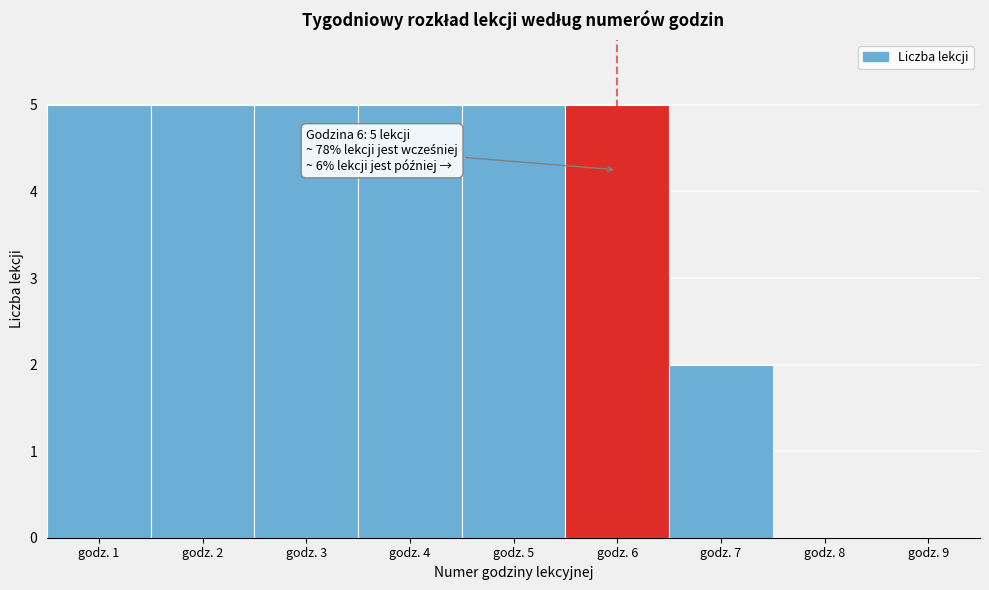

Reading left to right, extract all data points from this chart.

godz. 1=5	godz. 2=5	godz. 3=5	godz. 4=5	godz. 5=5	godz. 6=5	godz. 7=2	godz. 8=0	godz. 9=0